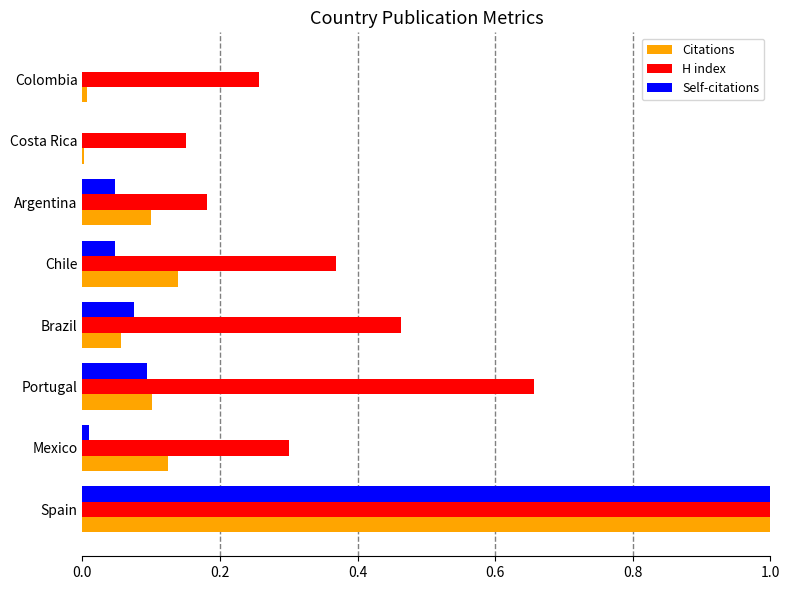

Which series has the largest total across all categories?

H index